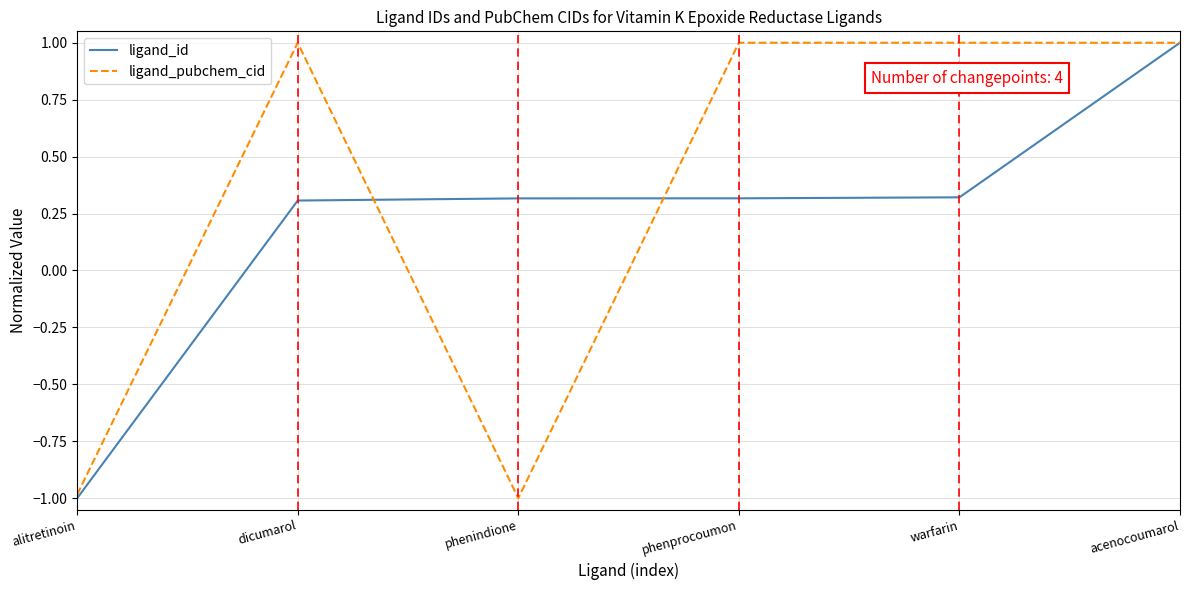

What position from the right is warfarin?

2